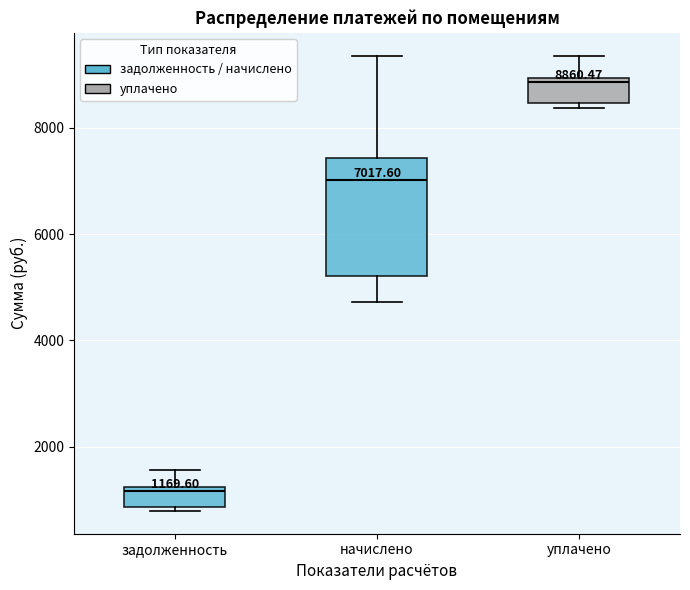

Which box has the lowest median line?

задолженность